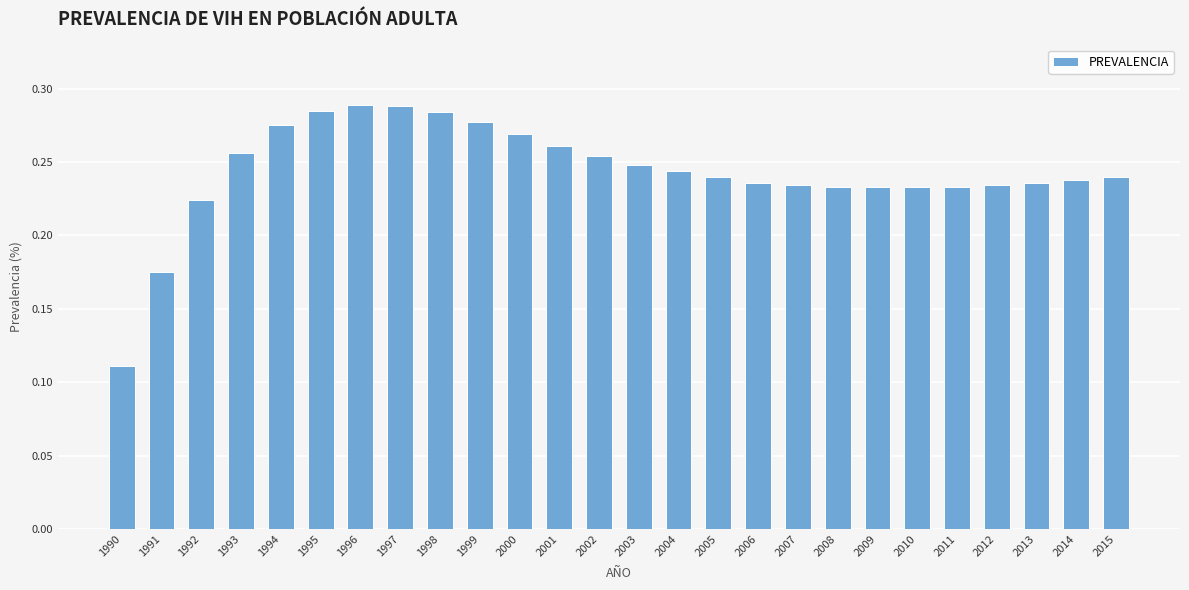

Where is the data nearest to the value 0?

1990